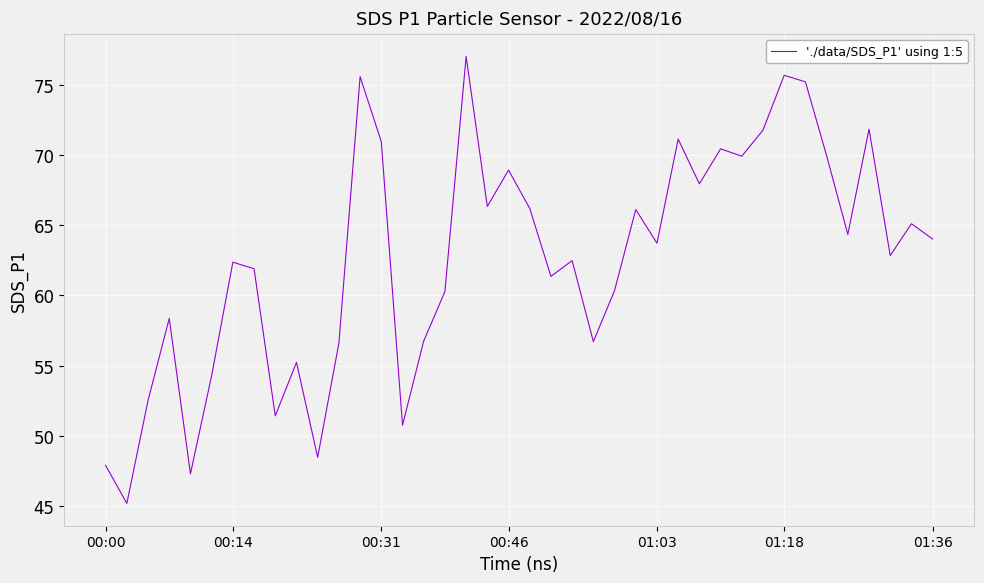

What is the greatest value displayed?

77.0